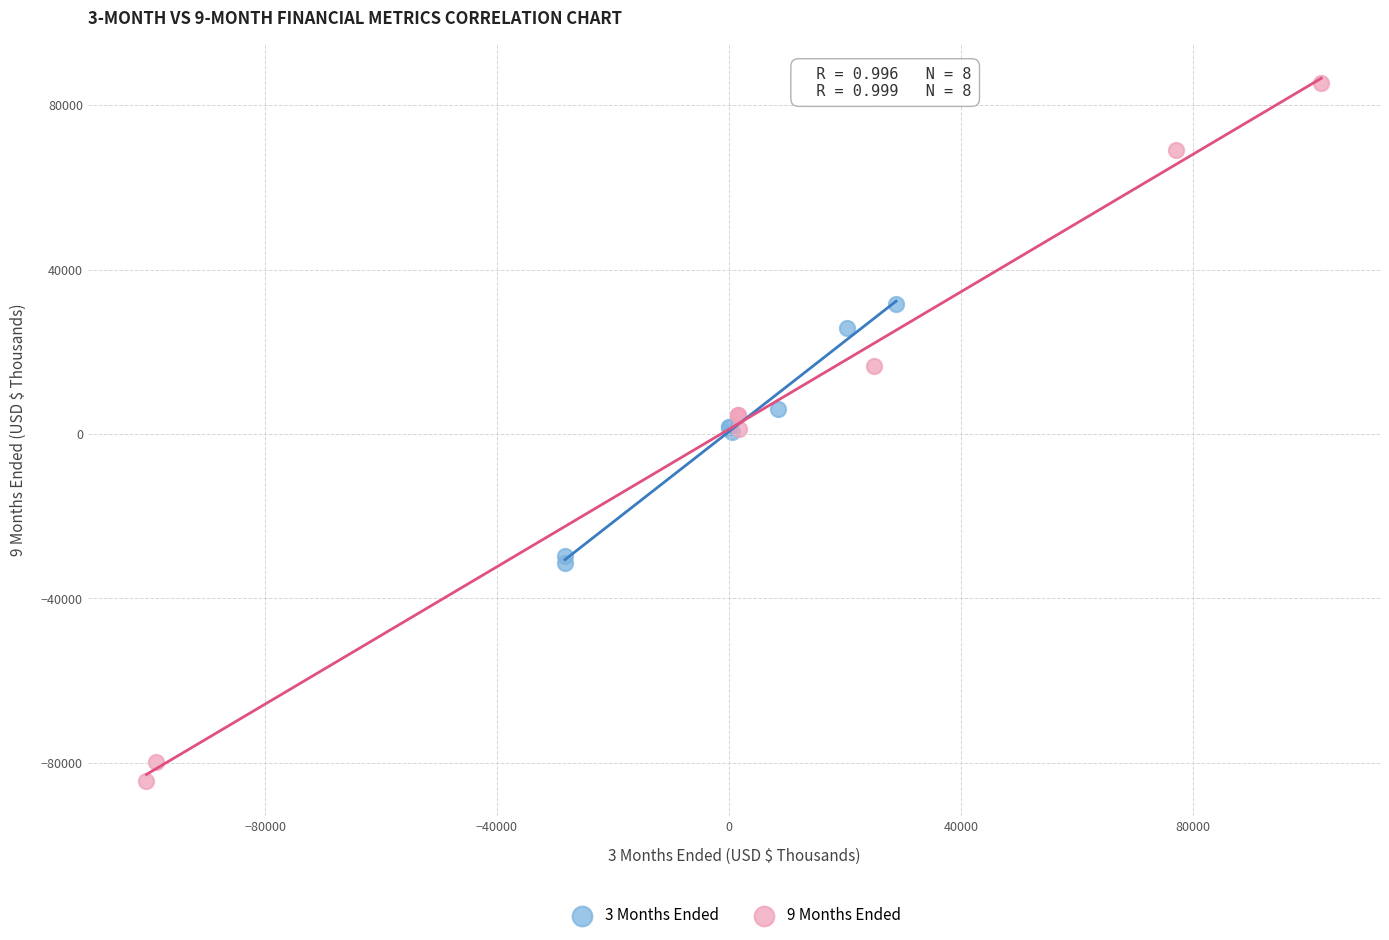

Which series reaches the maximum Y coordinate?

9 Months Ended